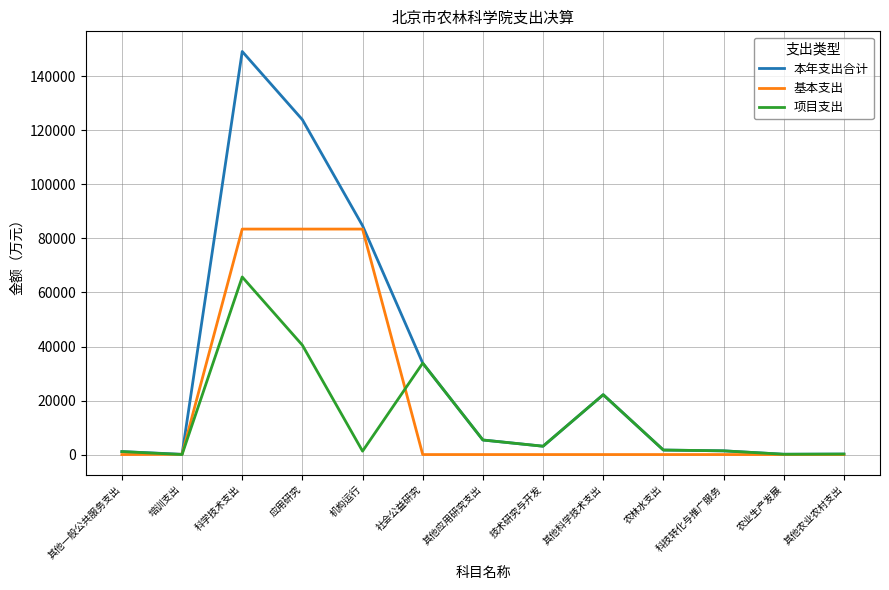

What position from the left is 农林水支出?

10